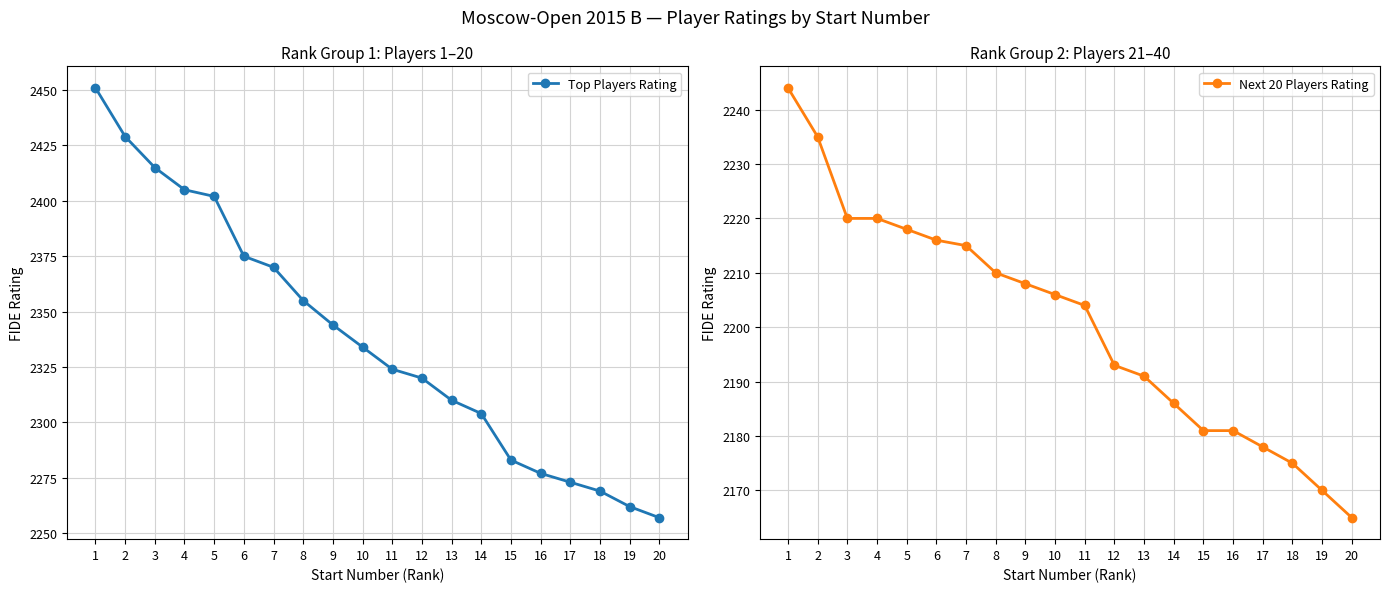

What is the total value across all series at 14?

4490